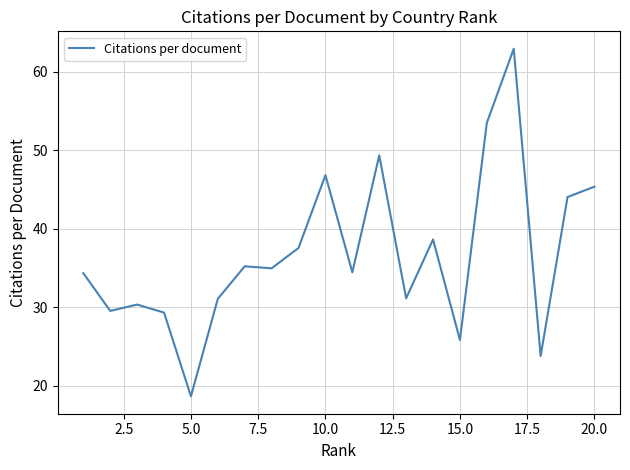

What is the greatest value displayed?

62.9